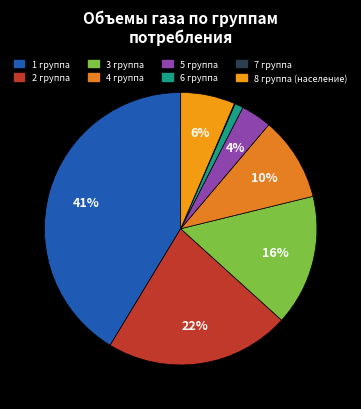

Do 2 группа and 8 группа (население) together represent more than half of the pie?

No